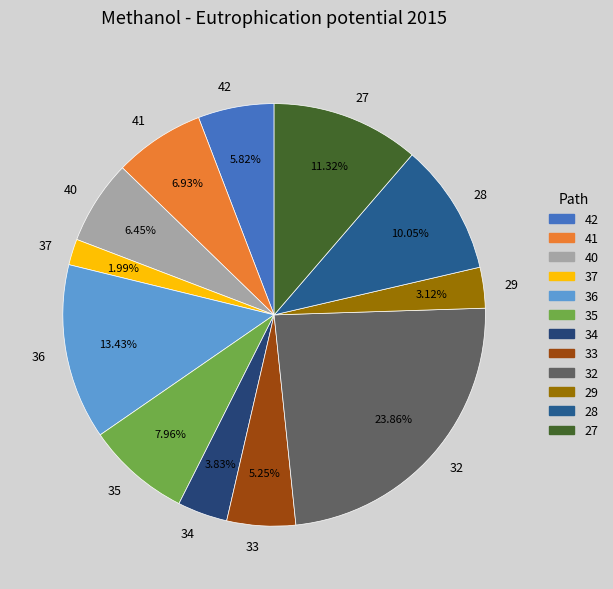

Does any single category account for the majority?

No